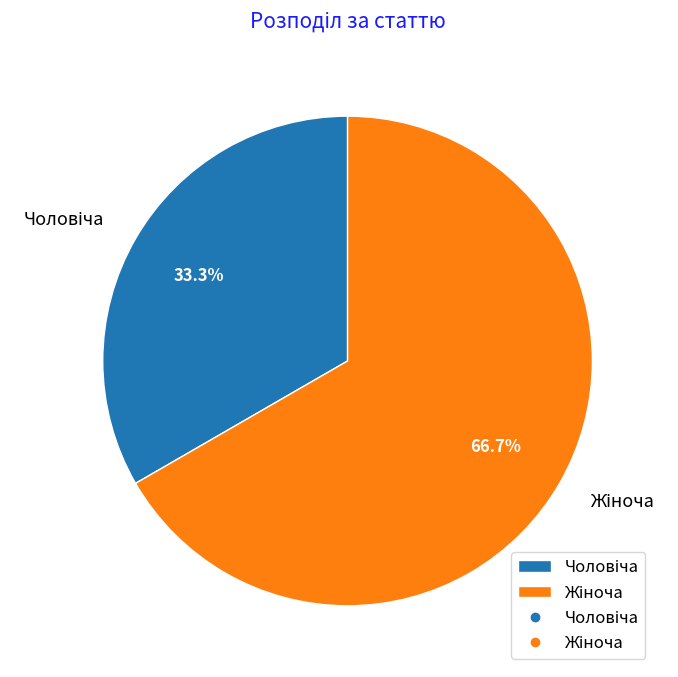

Is there any slice that represents more than half of the pie?

Yes